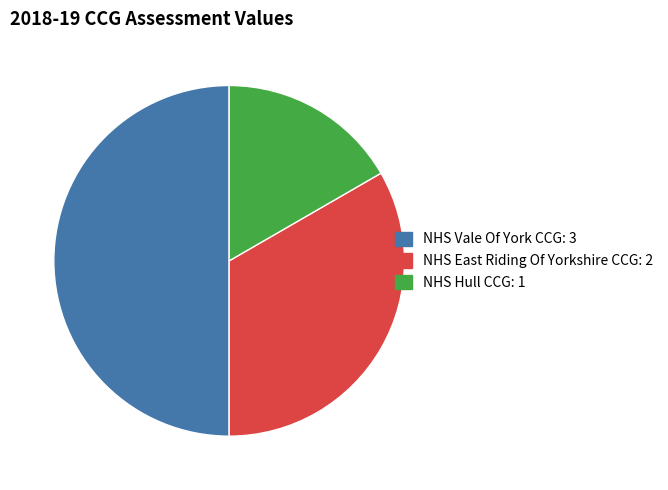

Do NHS Vale Of York CCG and NHS Hull CCG together represent more than half of the pie?

Yes